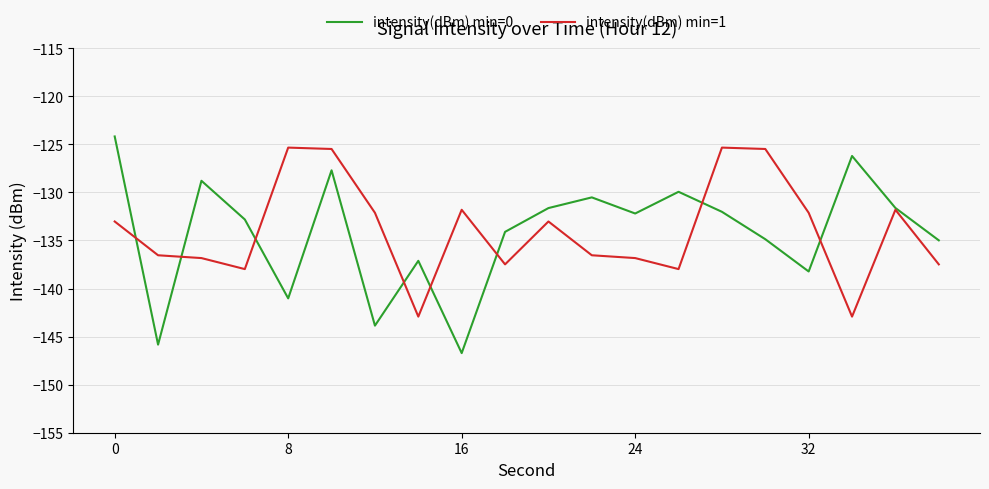

What is the difference between the maximum and minimum values in the intensity(dBm) min=0 series?

22.5